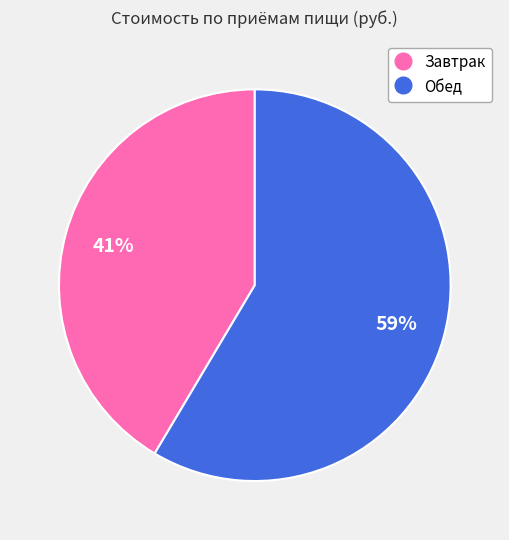

To the nearest percent, what is the average slice percentage?

50%